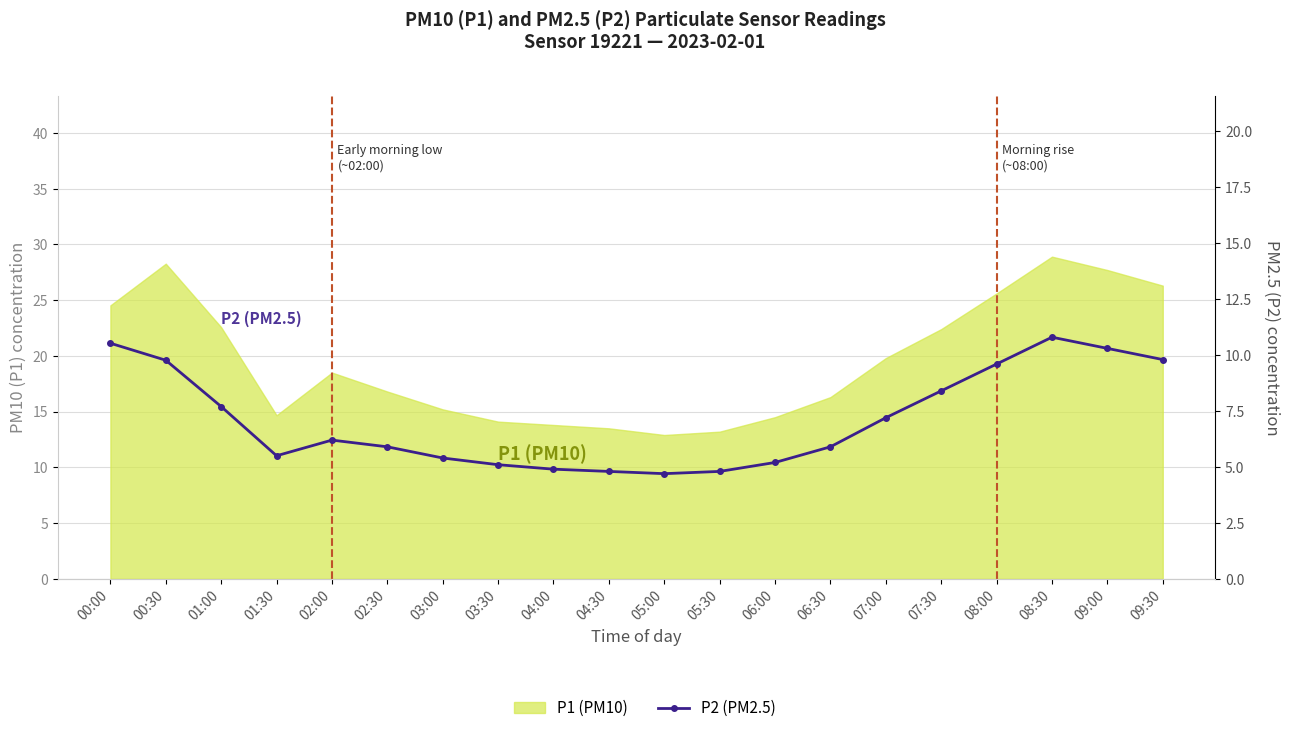

How many interior local valleys (lower than both neighbors) does the data have?

2